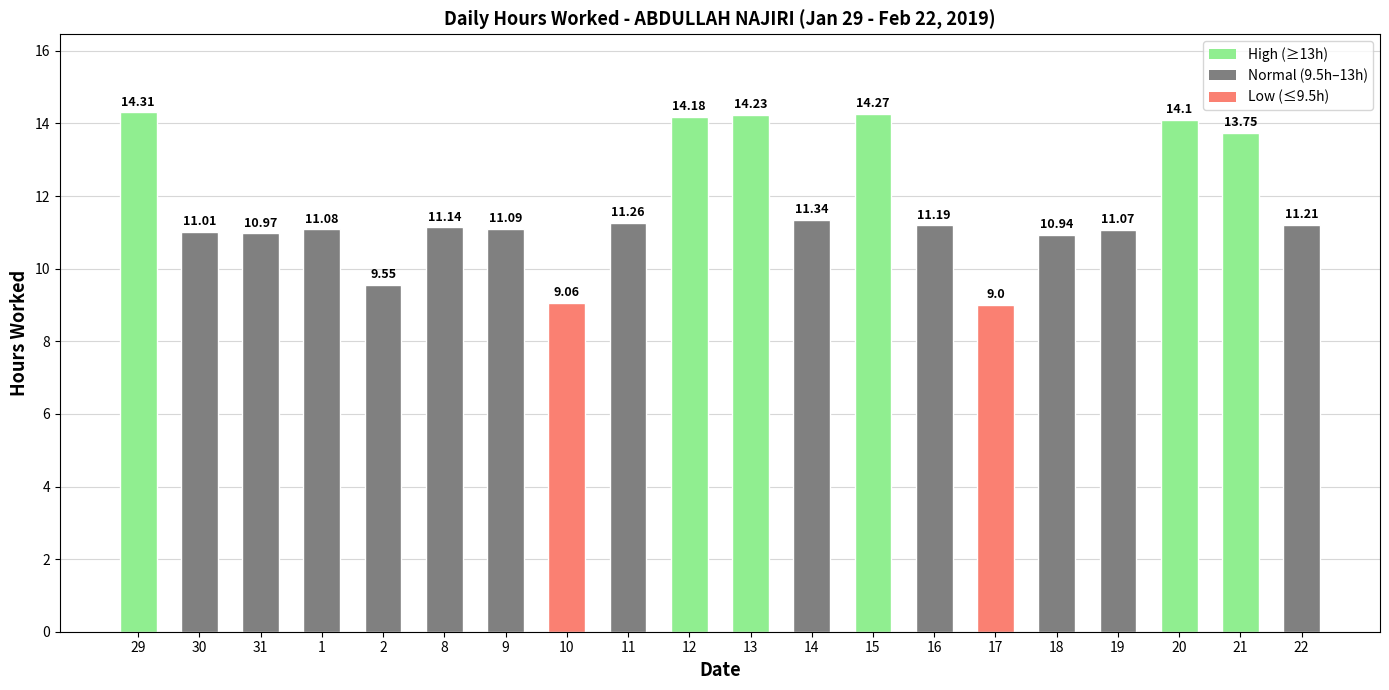

Between 20 and 13, which is larger?

13